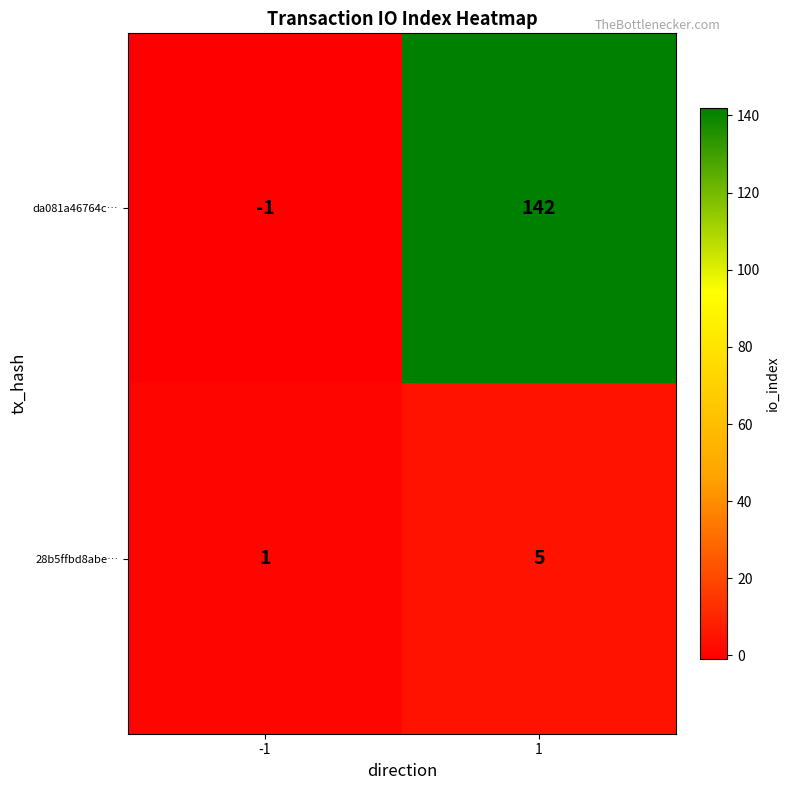

List the labels in order of da081a46764c… value, largest first.

1, -1